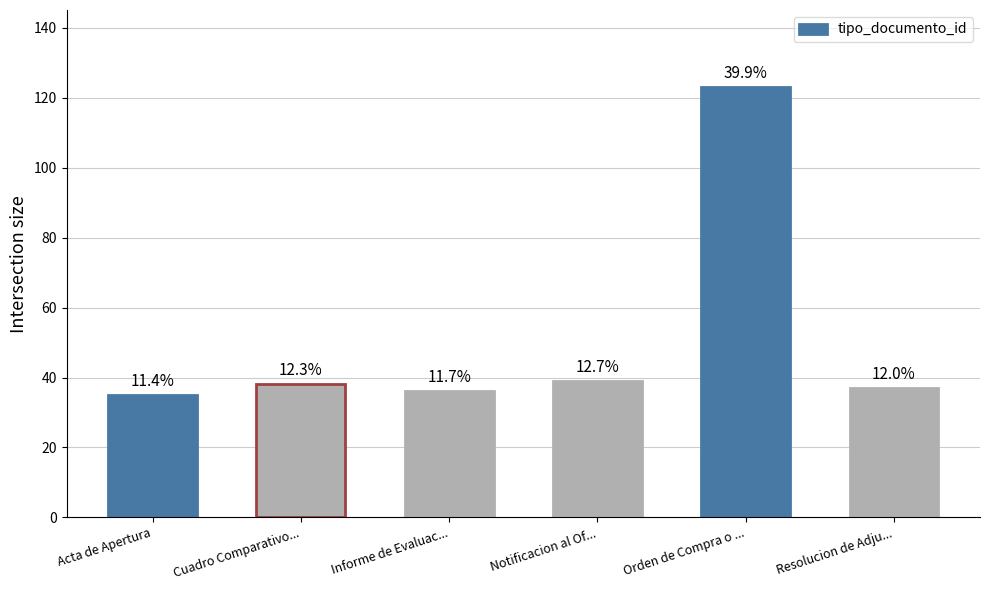

Reading right to left, what are all the values shown in this chart?

37	123	39	36	38	35